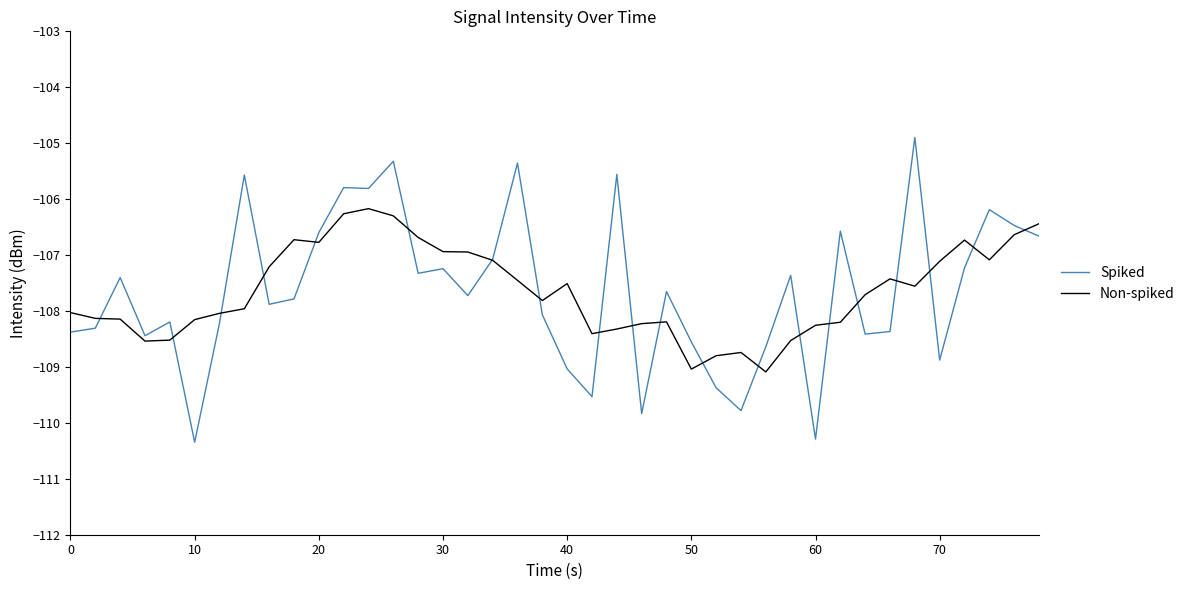

Count the number of data series in this chart.

2